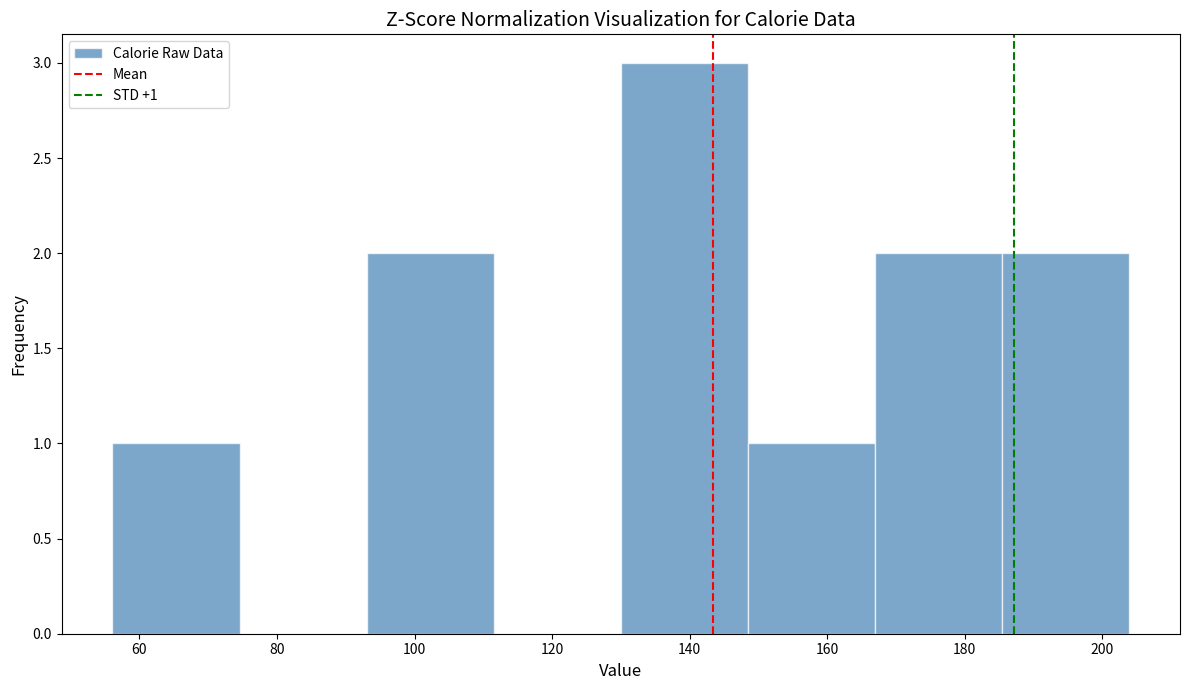

Over which range of the x-axis is the bar tallest?

130 to 148